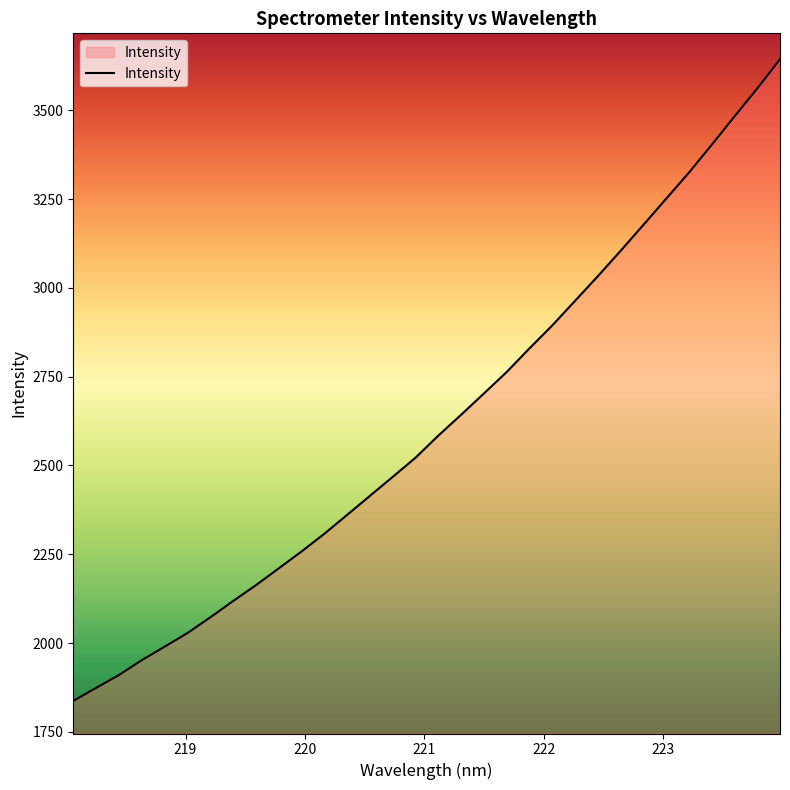

What is the minimum value shown in the chart?

1837.1